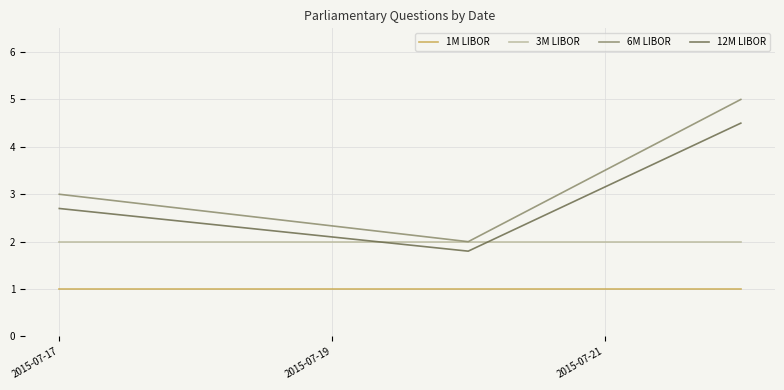

How many lines are shown in the chart?

4